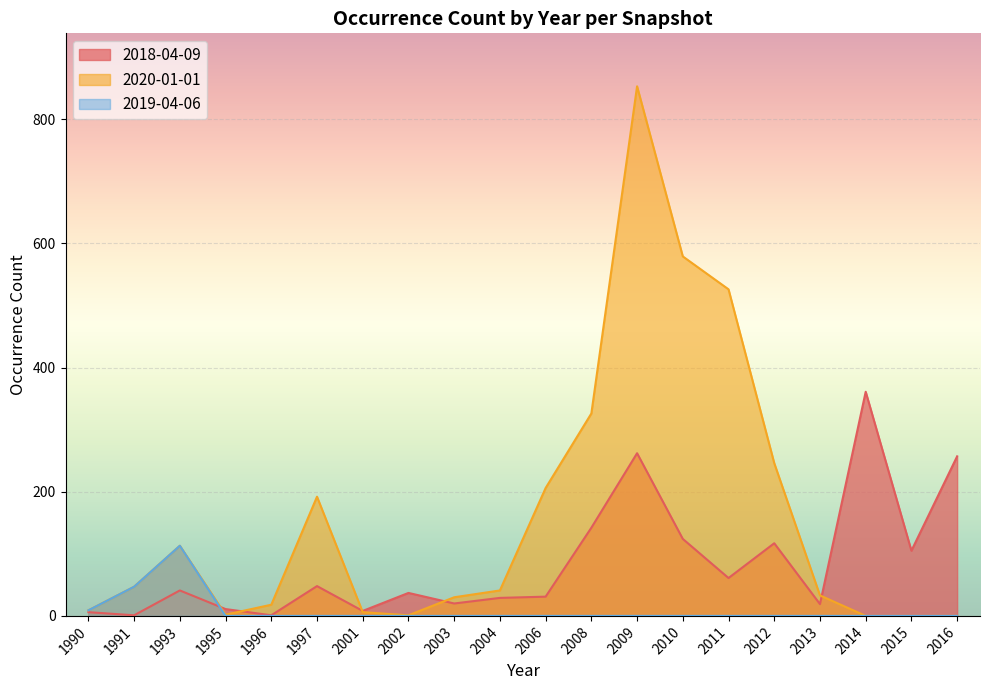

Does the chart display data point markers on the line(s)?

No